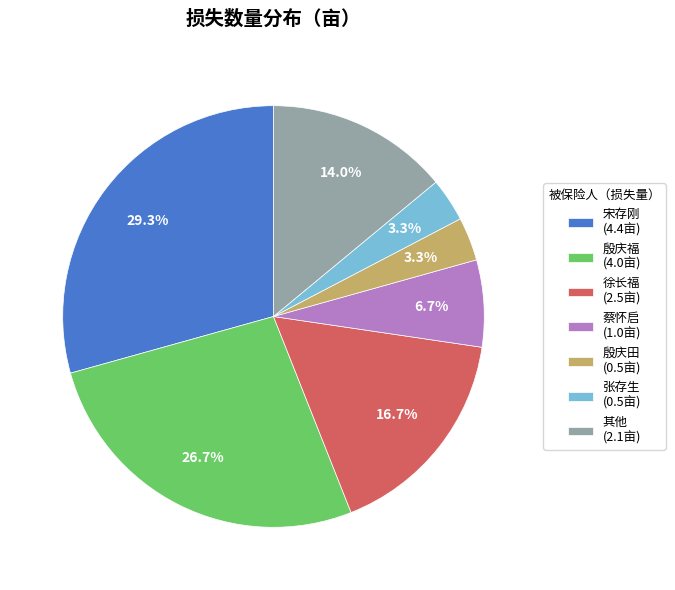

Is the sum of 张存生 (0.5亩) and 宋存刚 (4.4亩) greater than half?

No